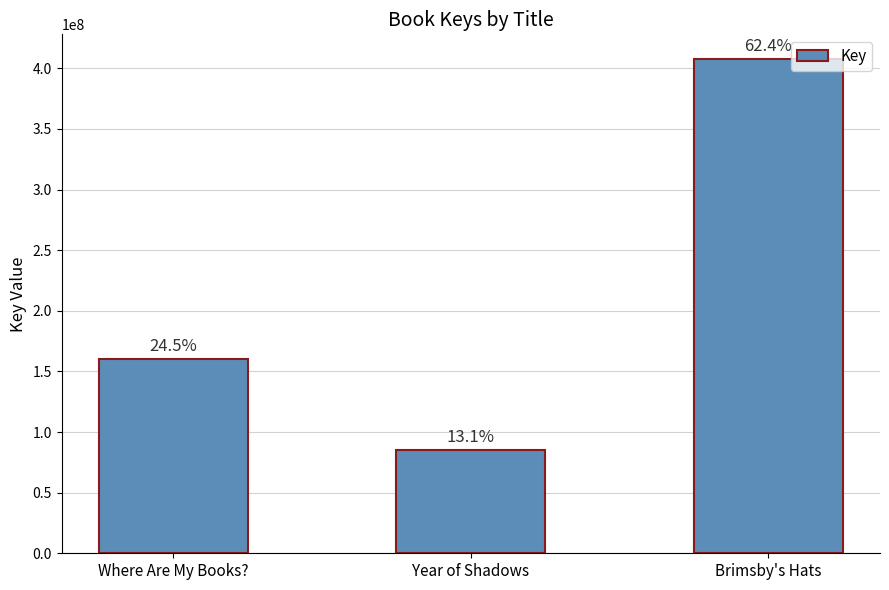

Reading left to right, list all the values displayed in this chart.

160150135	85440479	407622218